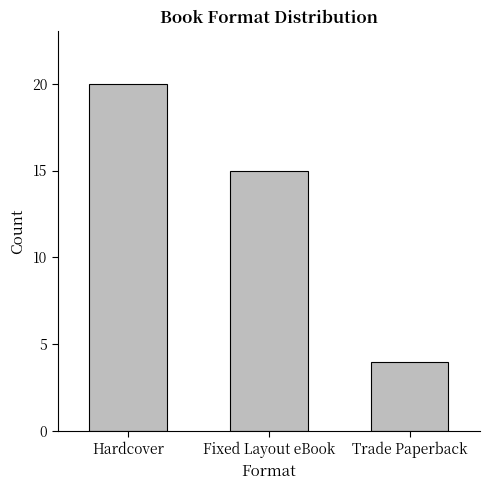

What is the label of the 1st bar from the left?

Hardcover